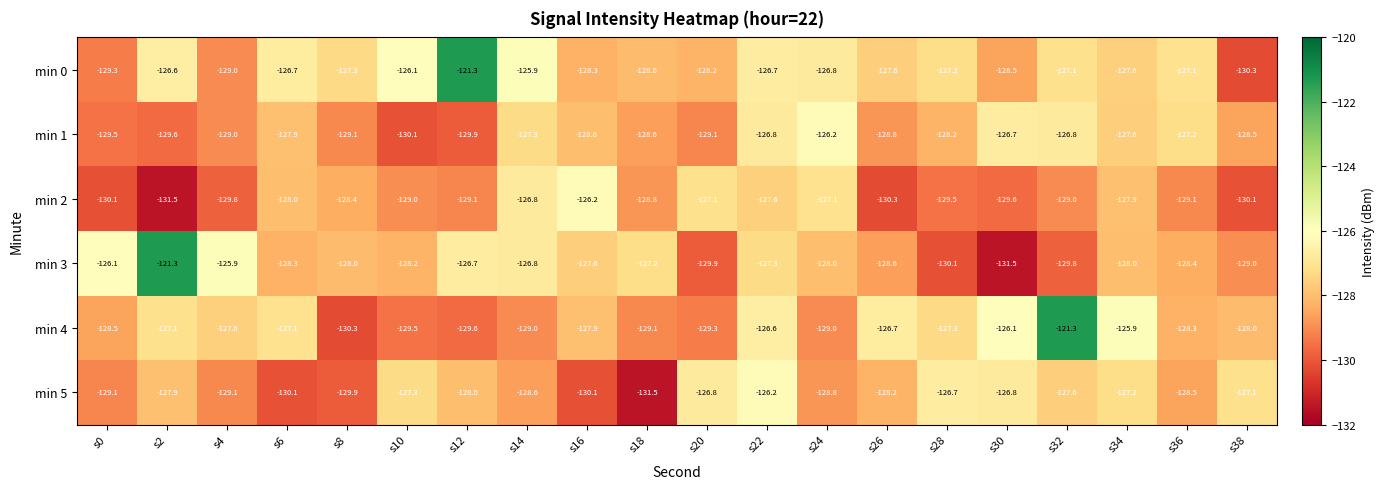

Where does the min 3 series first go above -128?

s0